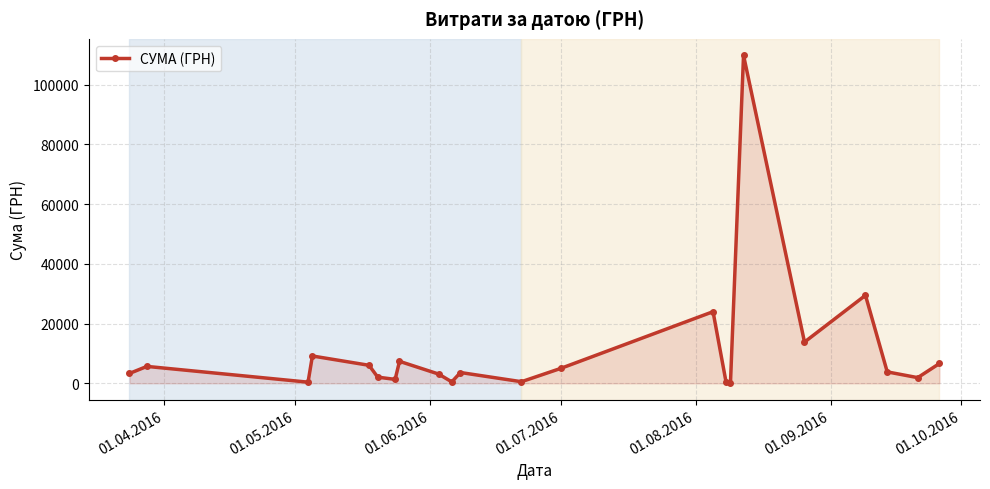

What is the maximum value shown in the chart?

109857.0